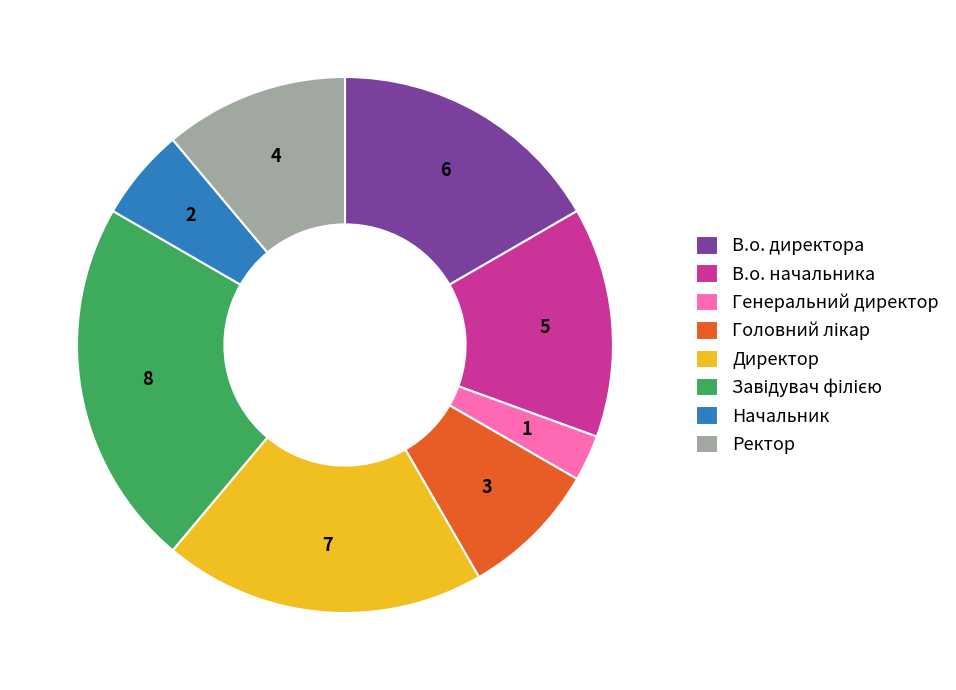

What is the smallest slice in the pie chart?

Генеральний директор